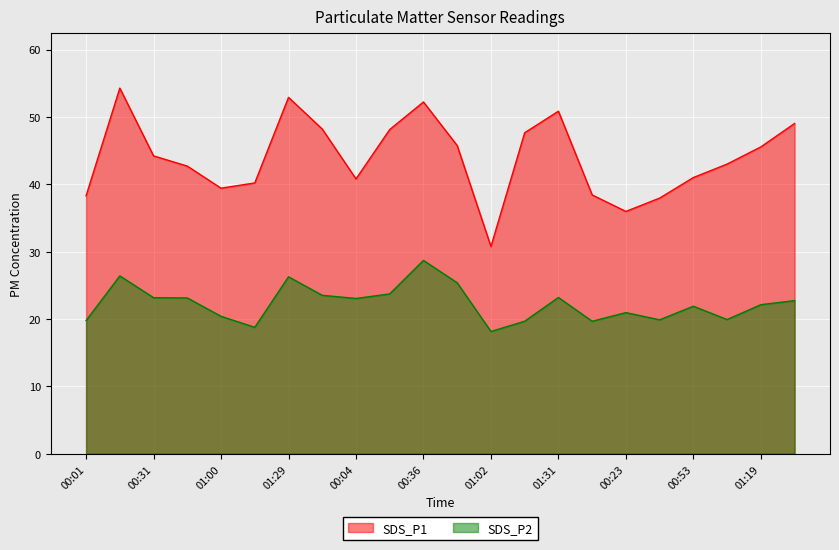

What is the spread (max minus min) of values at 00:21?

24.4